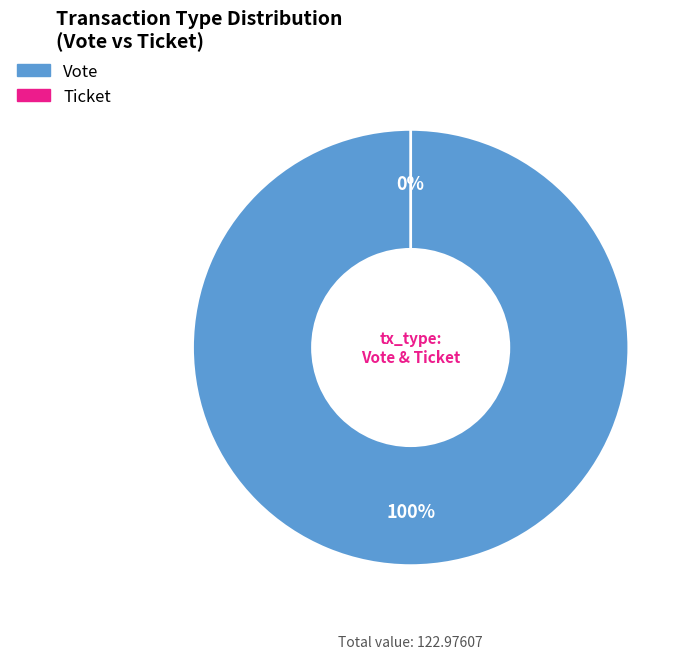

The Ticket slice represents 0% of the pie. True or false?

True